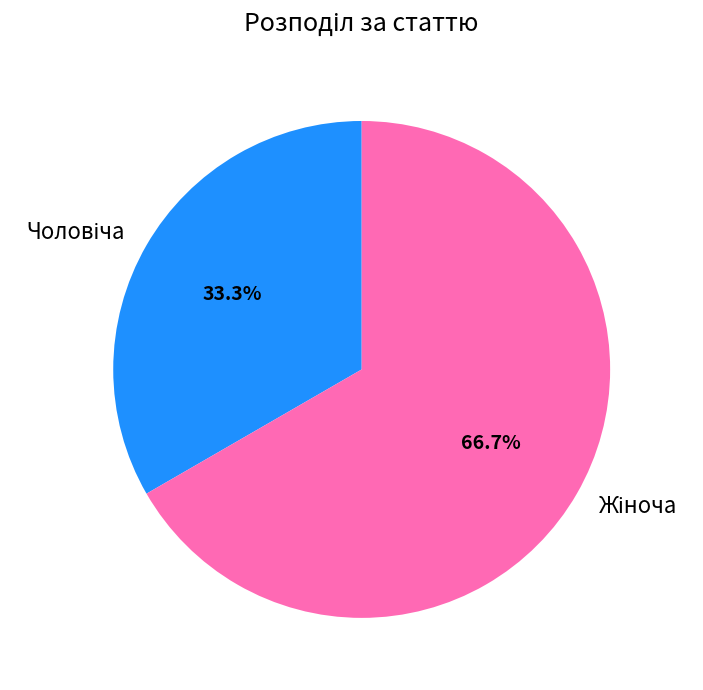

Is there any slice that represents more than half of the pie?

Yes